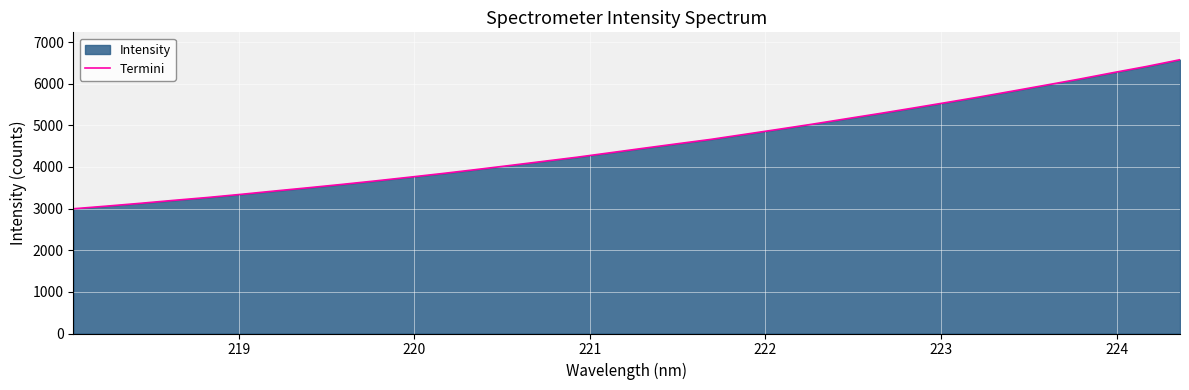

What is the minimum value shown in the chart?

2996.2